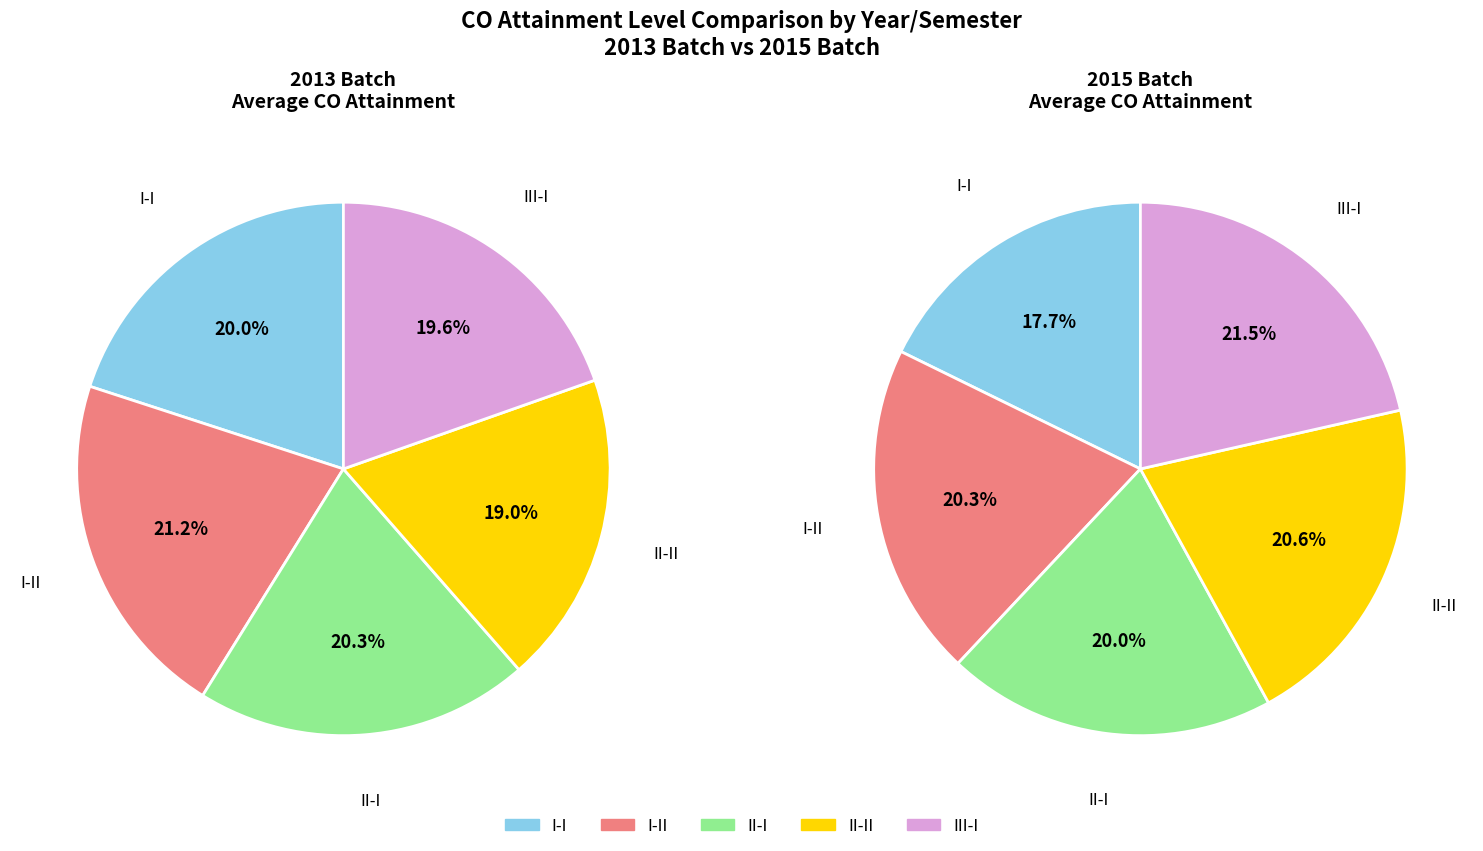

How many segments does this pie chart have?

5